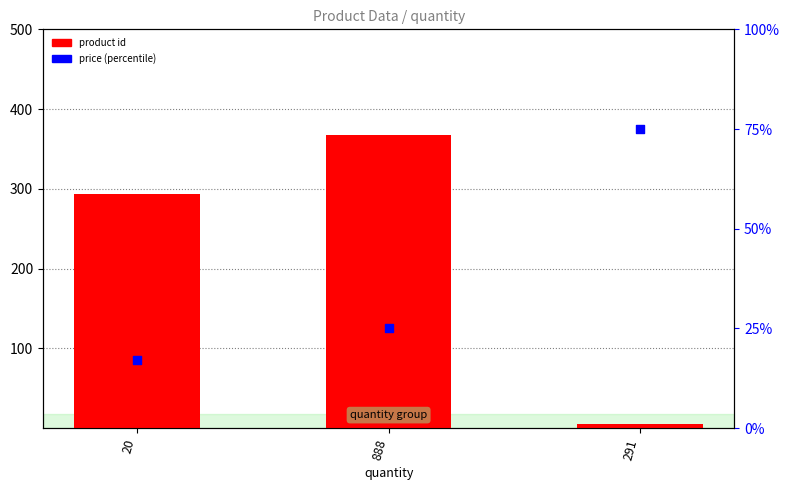

At how many categories does at least one series exceed 152?

2